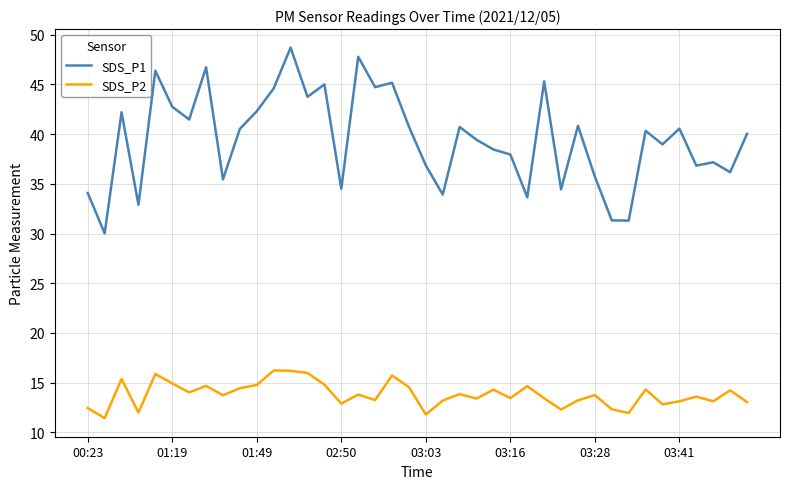

What is the greatest value displayed?

48.7